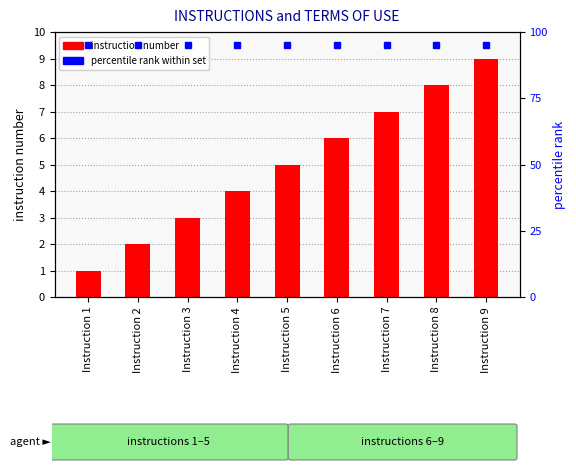

Reading left to right, list all the values displayed in this chart.

Instruction 1=1	Instruction 2=2	Instruction 3=3	Instruction 4=4	Instruction 5=5	Instruction 6=6	Instruction 7=7	Instruction 8=8	Instruction 9=9